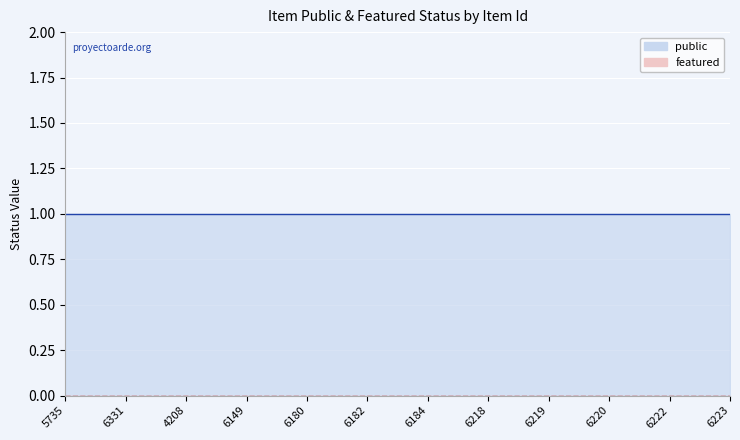

What is the approximate value of public at 6180?

1